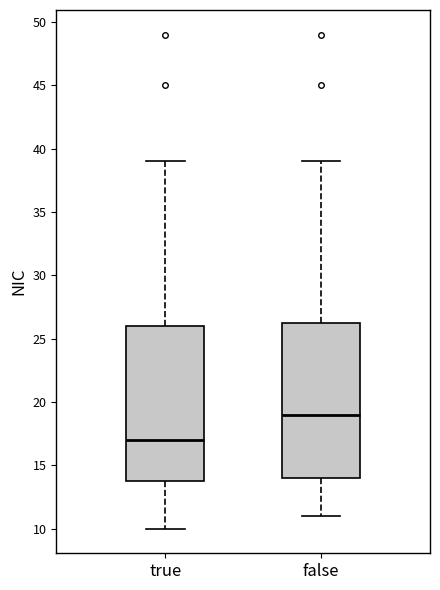

Reading left to right, transcribe this box plot: for each box, give where its median line is, the range the box spans, and where its two whiskers end, as read against the y-axis. The values are not printed on the chart, so give them approximately, as read against the axis.

true: median 17.0, box 14.0 to 26.0, whiskers 10.0 to 39.0
false: median 19.0, box 14.0 to 26.5, whiskers 11.0 to 39.0